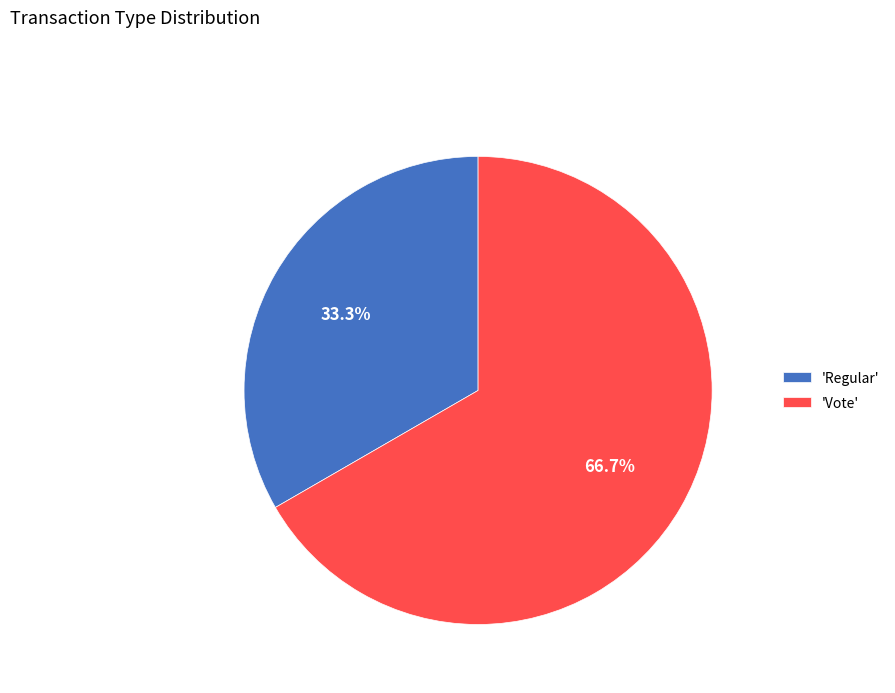

Approximately how many times larger is the value at 'Vote' compared to 'Regular'?

2.0